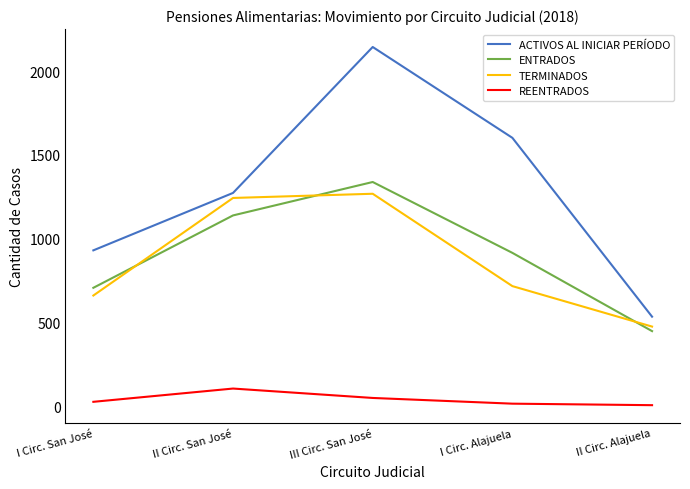

What is the difference between the maximum and minimum values in the ENTRADOS series?

888